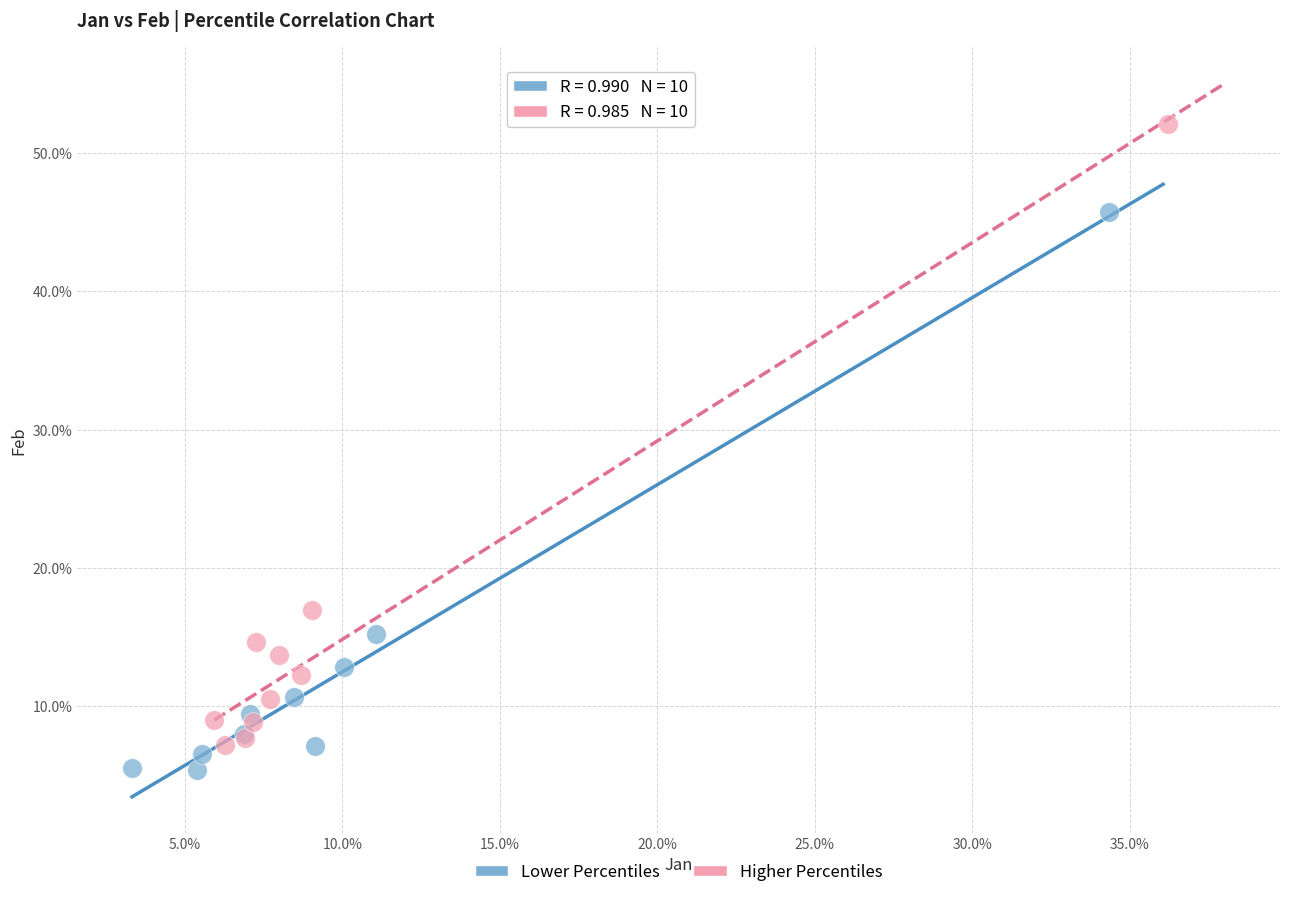

Which series reaches the minimum Y coordinate?

Lower Percentiles